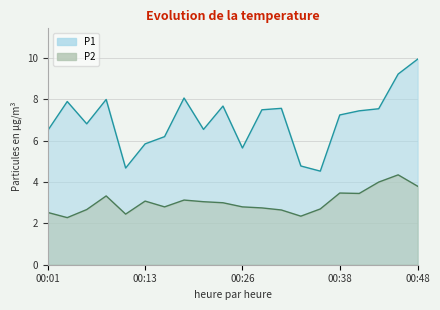

Is it true that P2 equals 0.9 at 00:48?

False